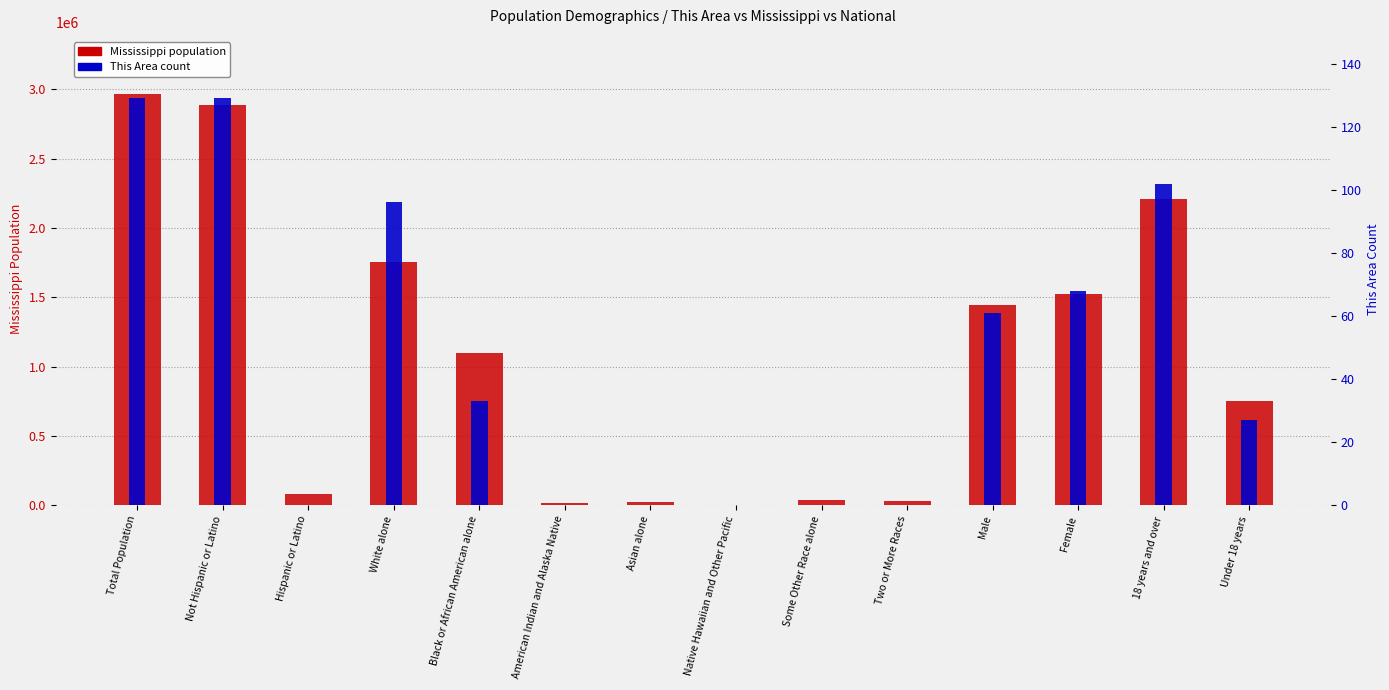

What is the label of the 5th bar from the right?

Two or More Races